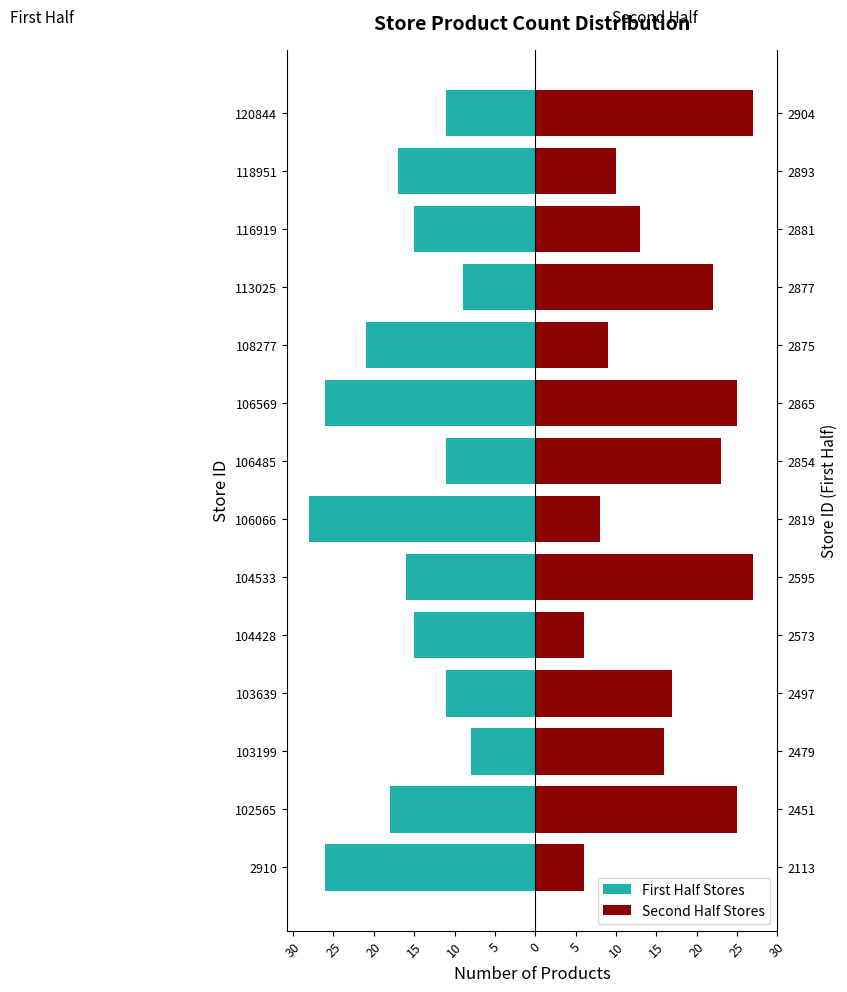

What is the sum of the Second Half Stores values at 20 and 25?

35